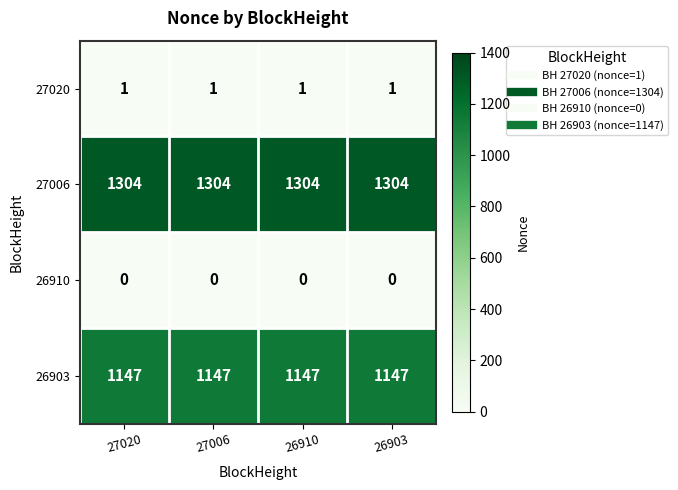

Read the 26903 value at 26910.

1147